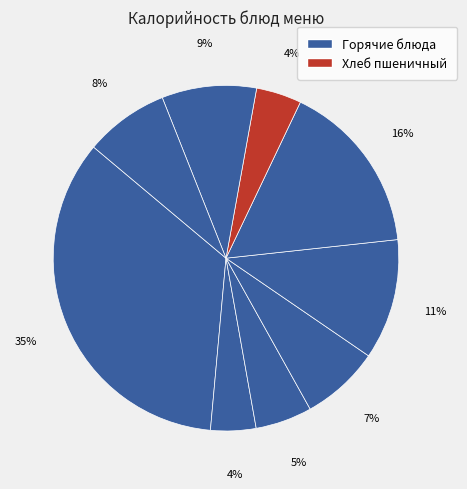

How many slices are in this pie chart?

9